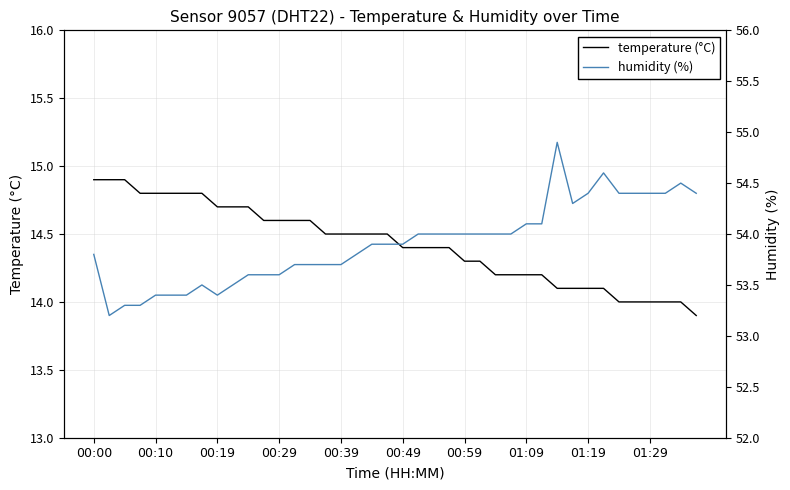

Which series has the largest total across all categories?

humidity (%)